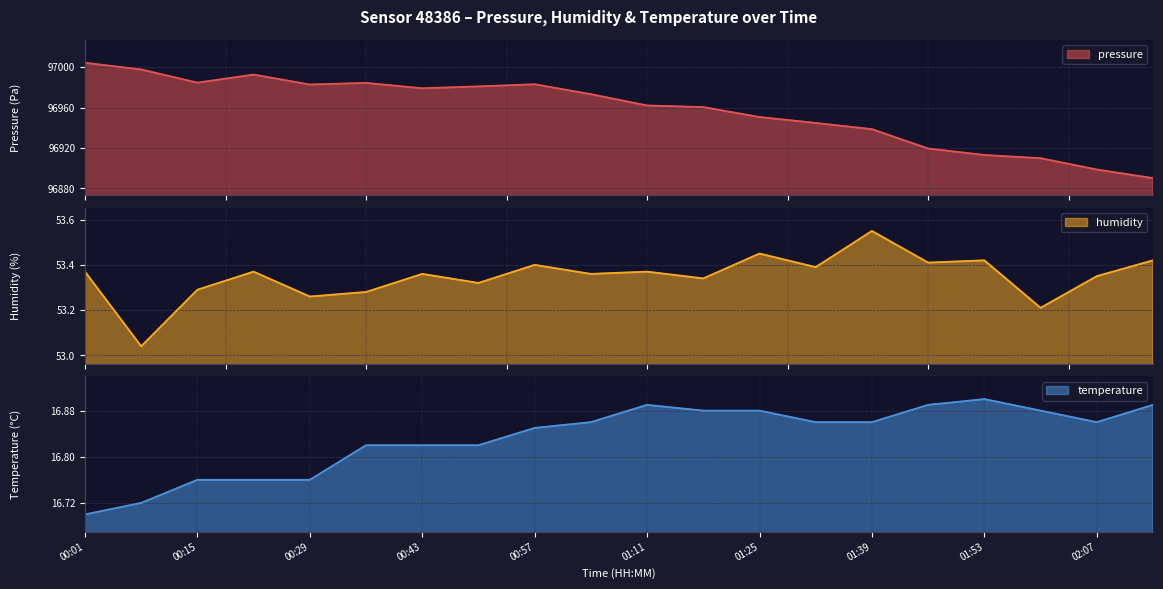

Which series has the largest range (max minus min)?

pressure